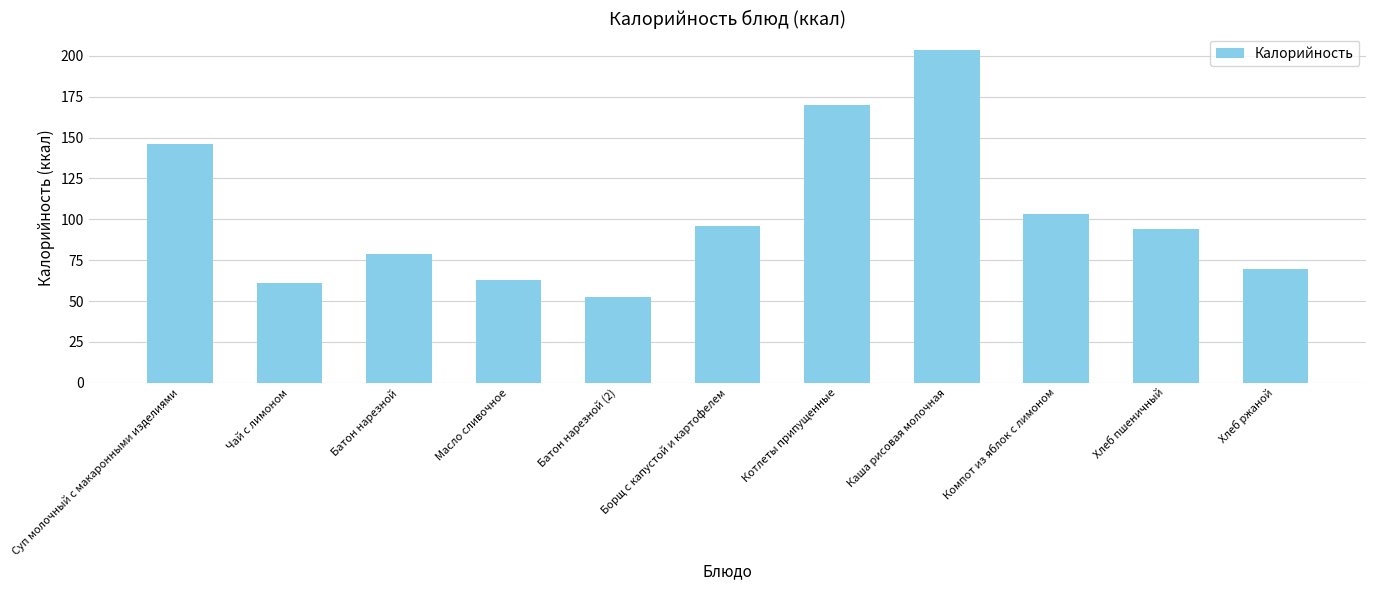

Approximately how many times larger is the value at Чай с лимоном compared to Борщ с капустой и картофелем?

0.6